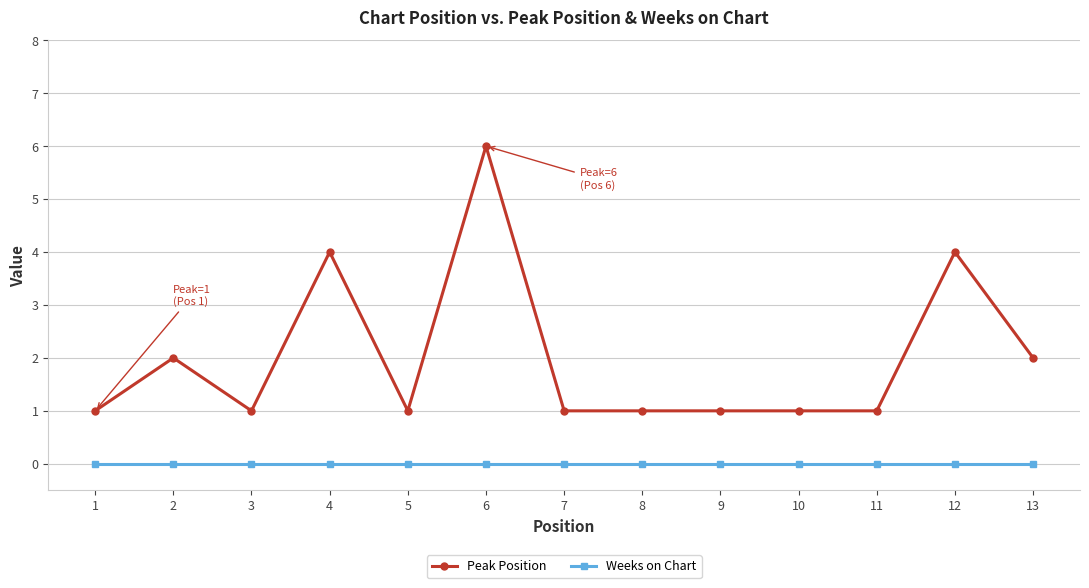

At which category is the sum across all series the highest?

6